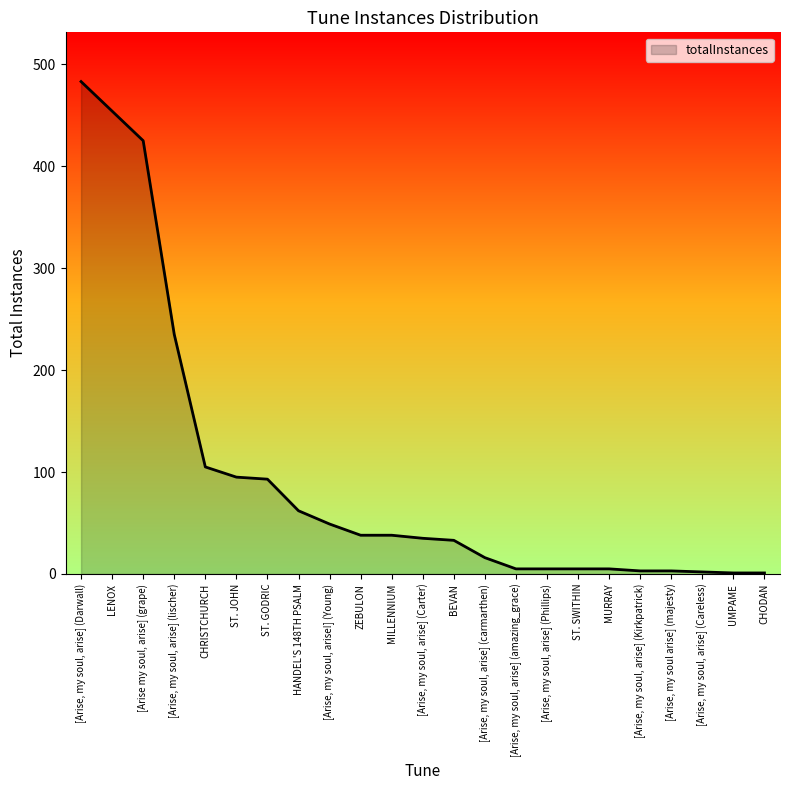

What value does the data have at ST. SWITHIN?

5